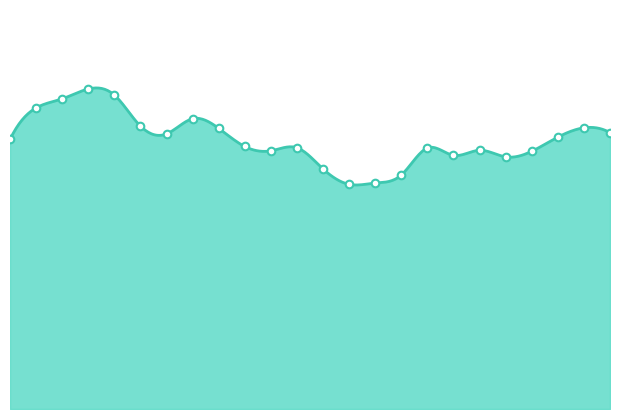

What is the ratio of the value at 2009 to the value at 2005?

1.1